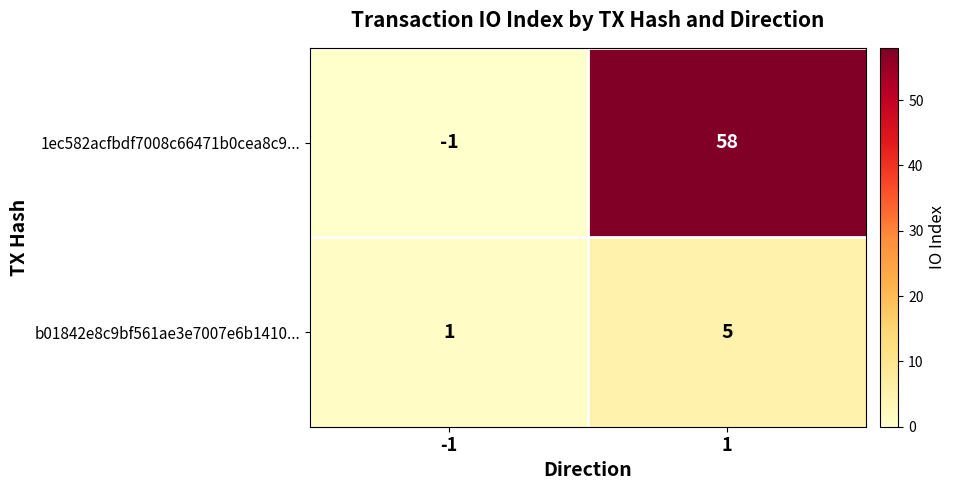

What is the sum of all b01842e8c9bf561ae3e7007e6b1410... values?

6